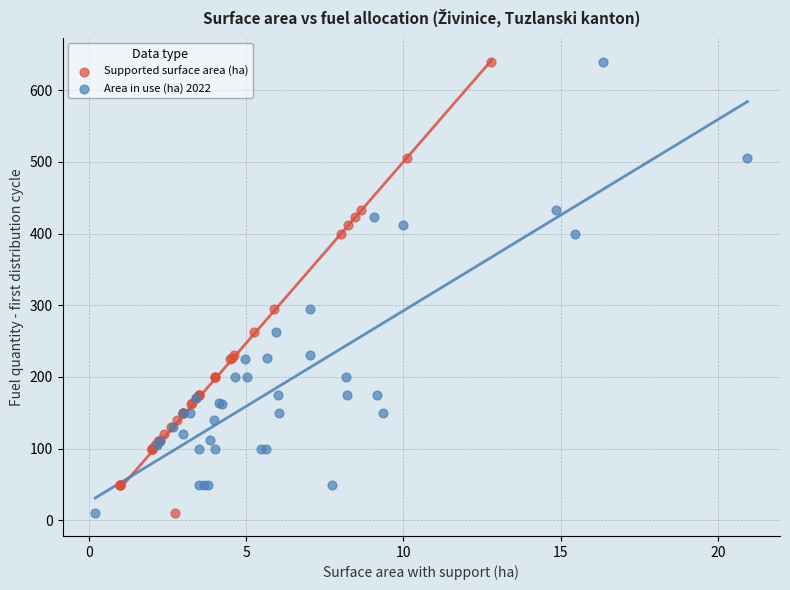

What are all the series names shown in the legend?

Supported surface area (ha), Area in use (ha) 2022